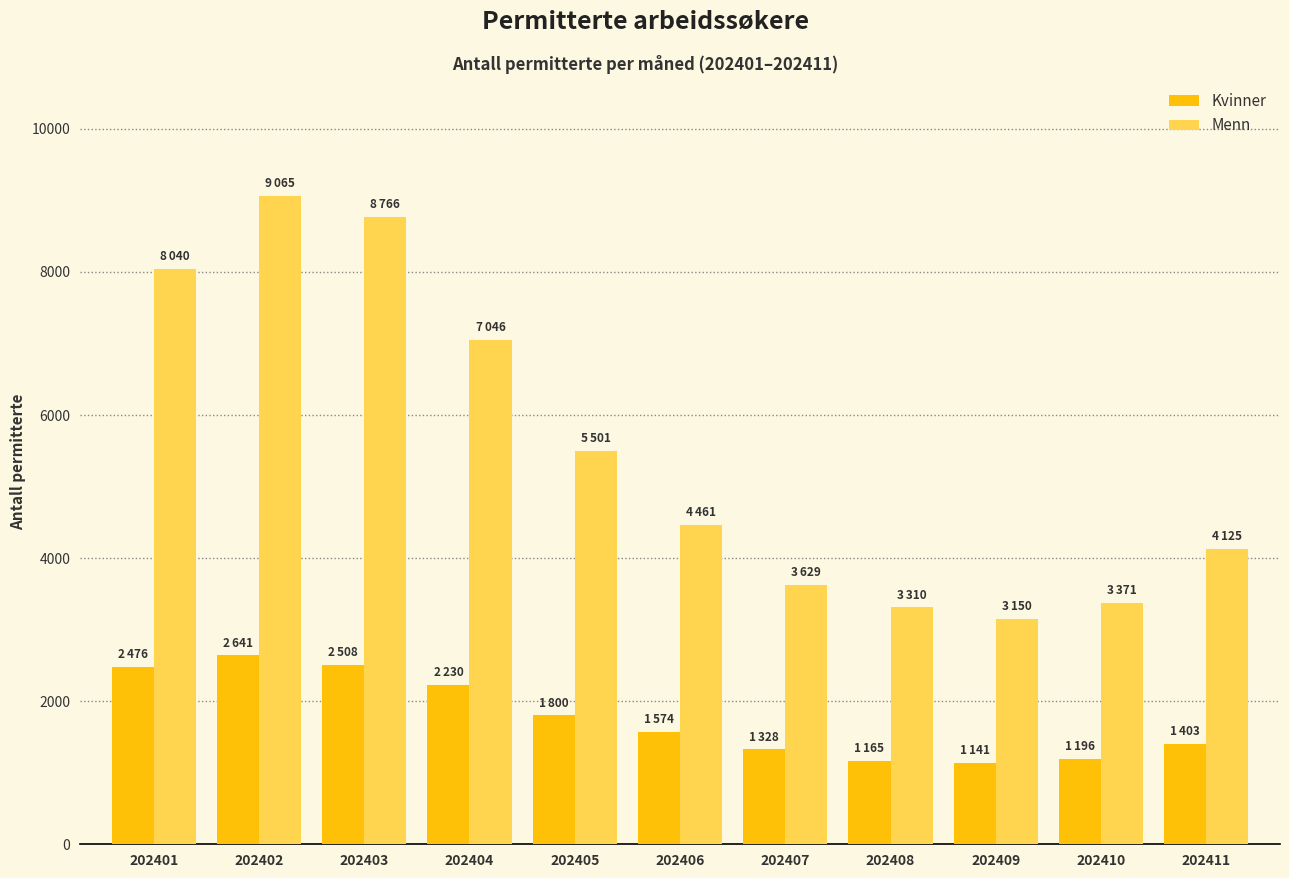

List the series in order of their overall mean, lowest first.

Kvinner, Menn